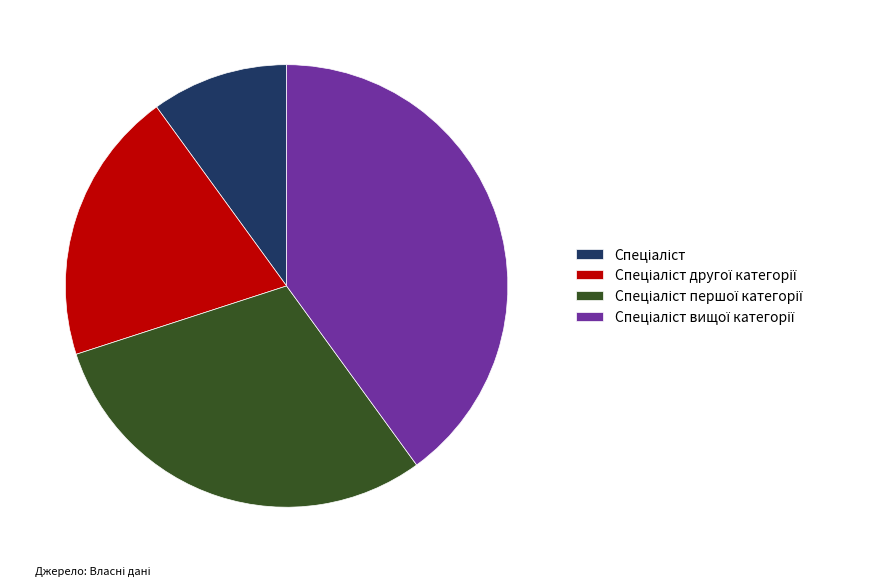

Is there any slice that represents more than half of the pie?

No